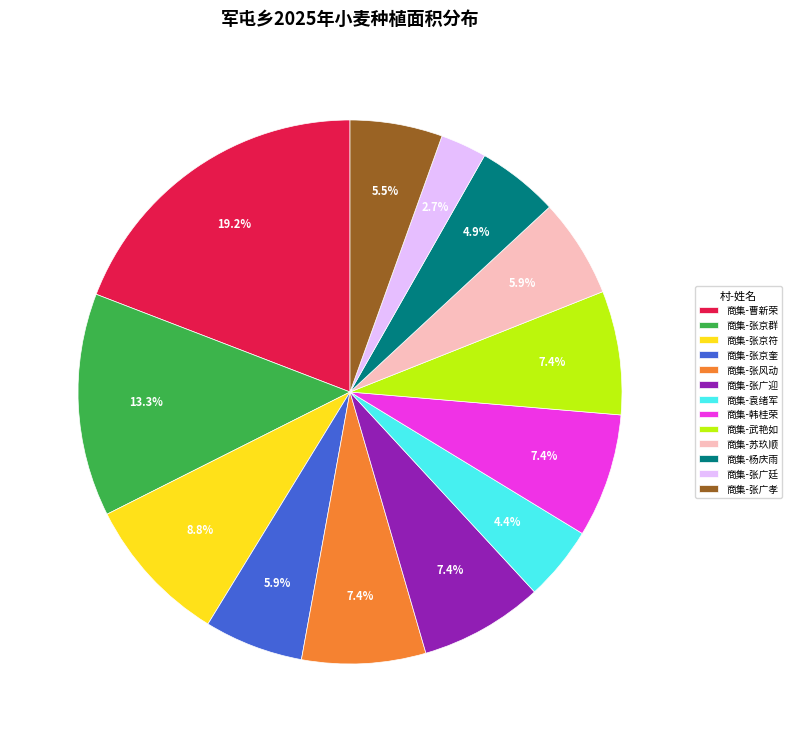

What is the total percentage of 商集-武艳如 and 商集-张广孝?

12.9%